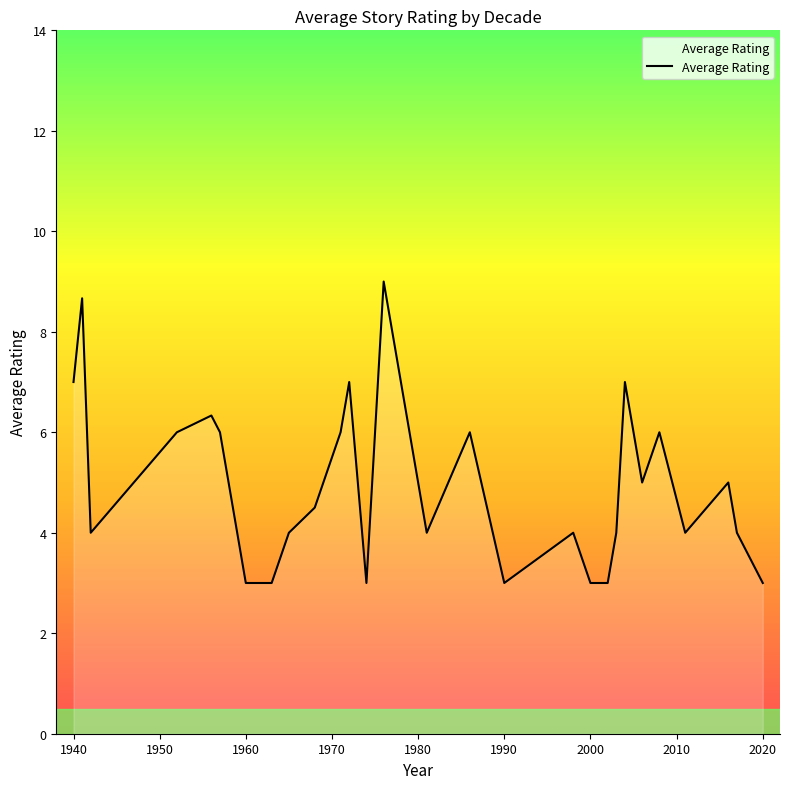

What is the maximum value shown in the chart?

9.0